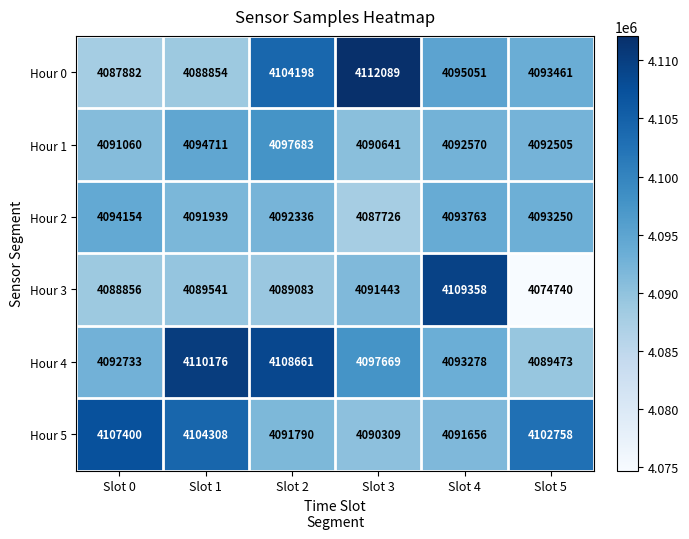

Is the value of Hour 0 at Slot 5 greater than the value of Hour 2 at Slot 4?

No